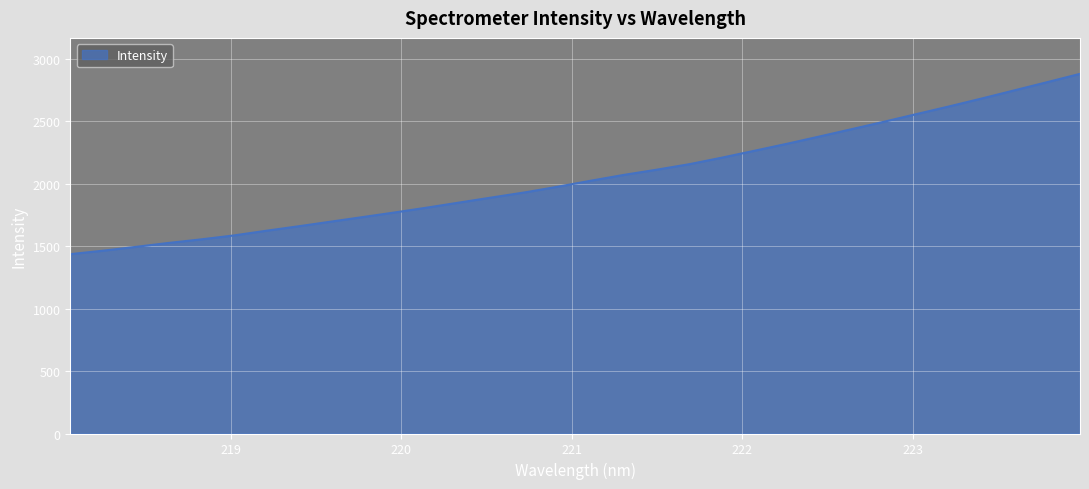

What is the difference between the maximum and minimum values?

1444.2